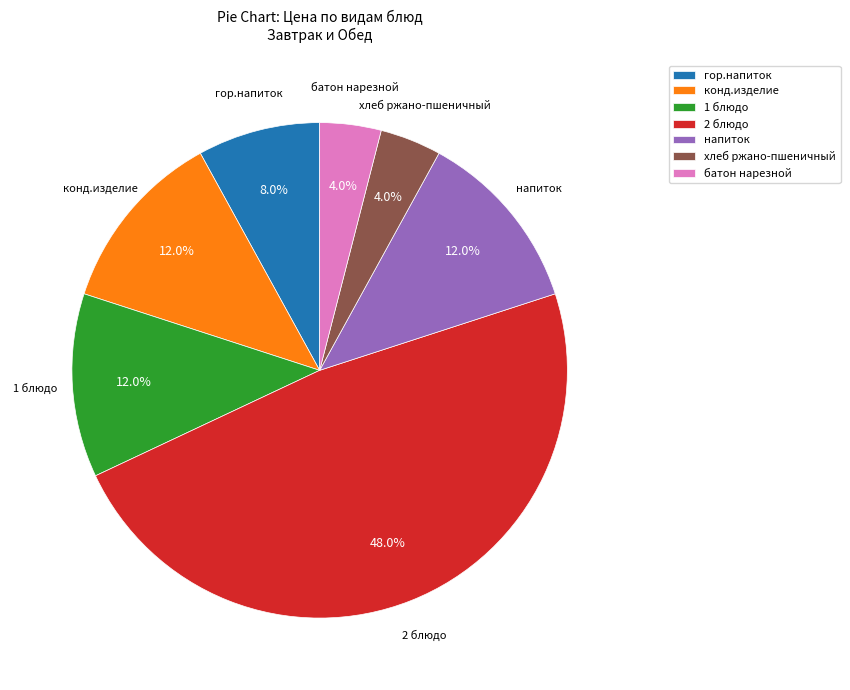

Which slice is the largest?

2 блюдо